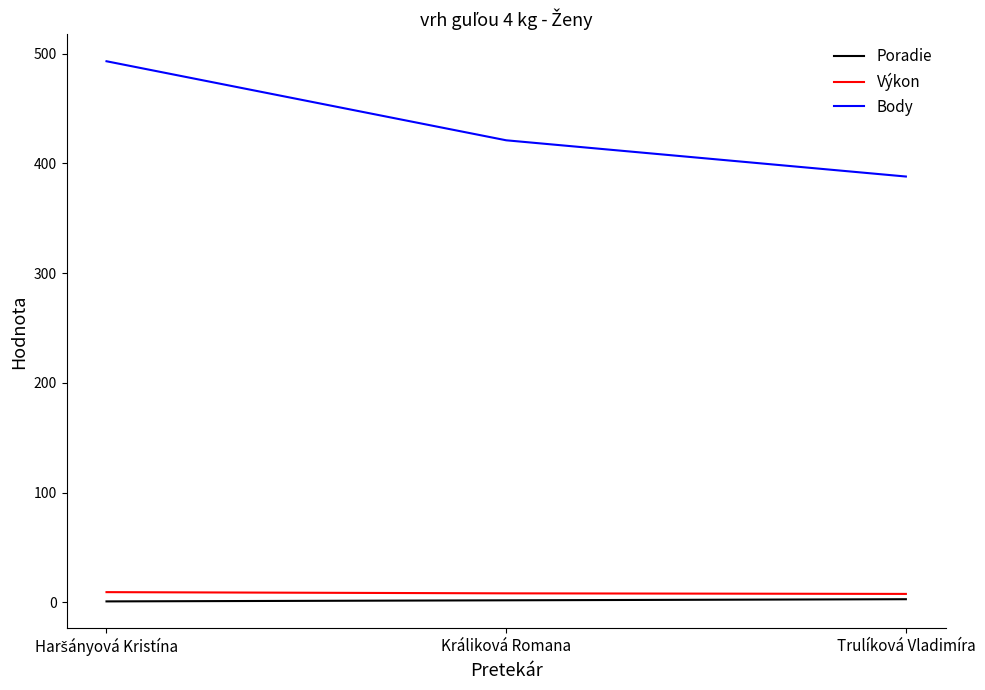

Which series has the largest total across all categories?

Body